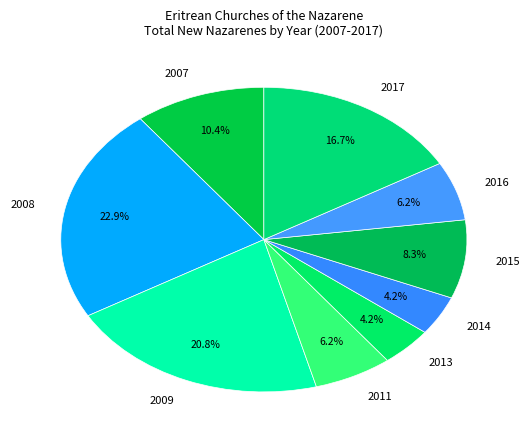

To the nearest percent, what is the difference between the 2017 and 2007 slice percentages?

6%